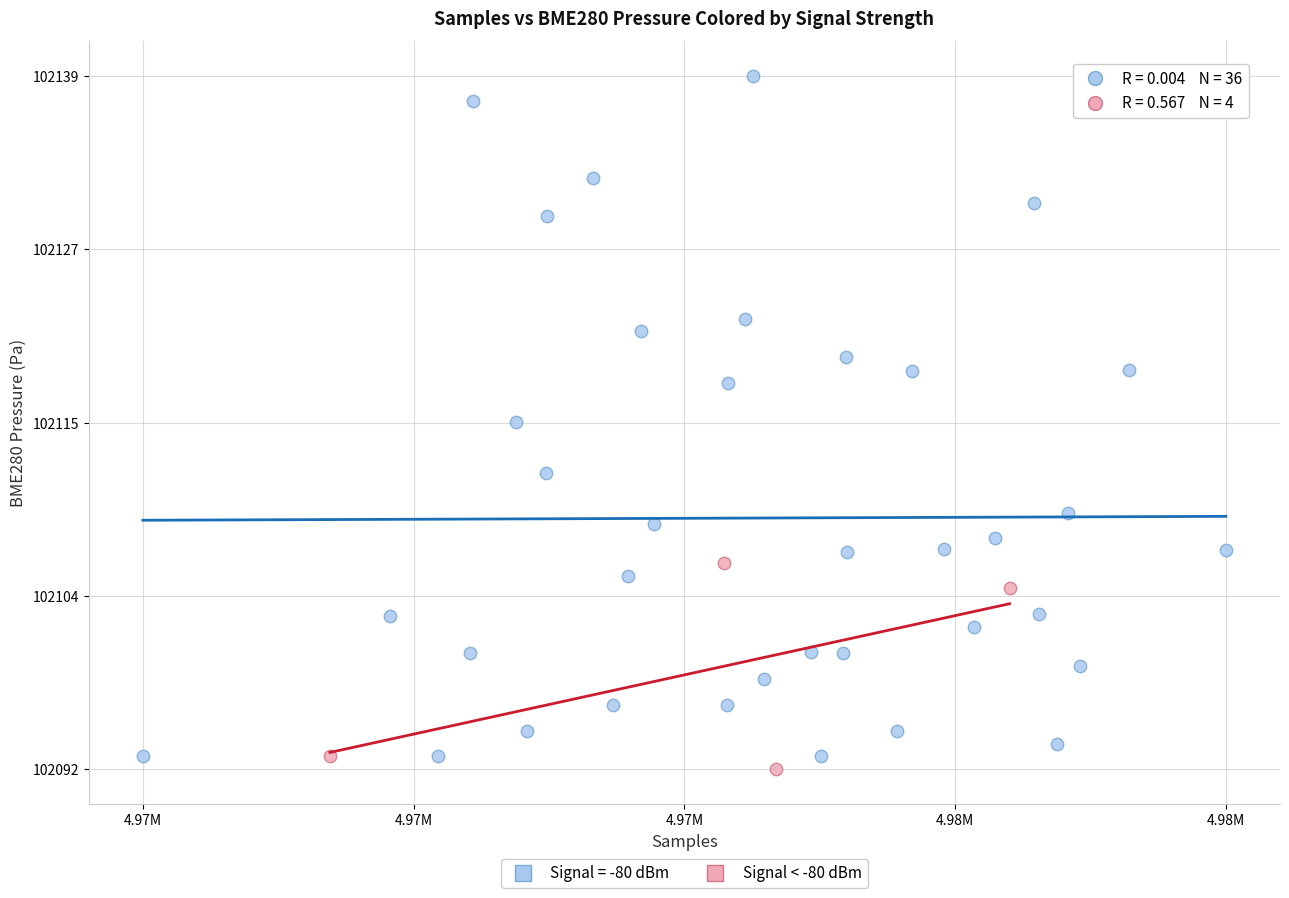

Which series contains the highest Y value?

Signal = -80 dBm